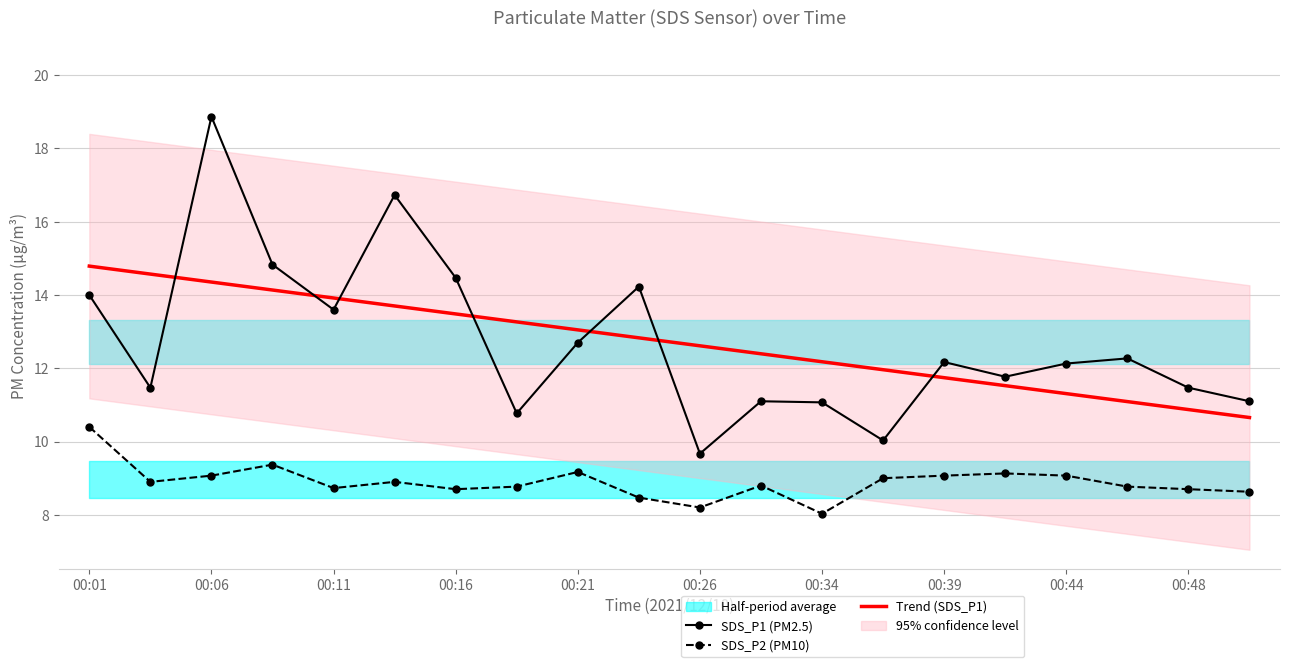

In SDS_P1 (PM2.5), how many points are lower than both neighbors (excluding endpoints)?

6